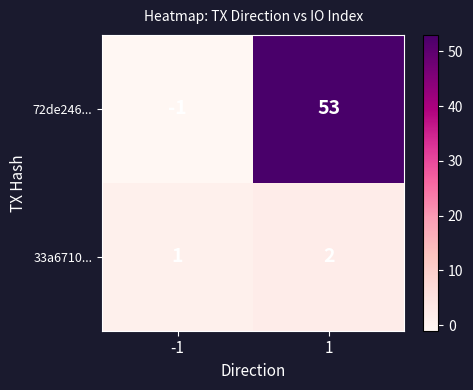

What is the approximate value of 72de246... at 1, to the nearest 5?

55